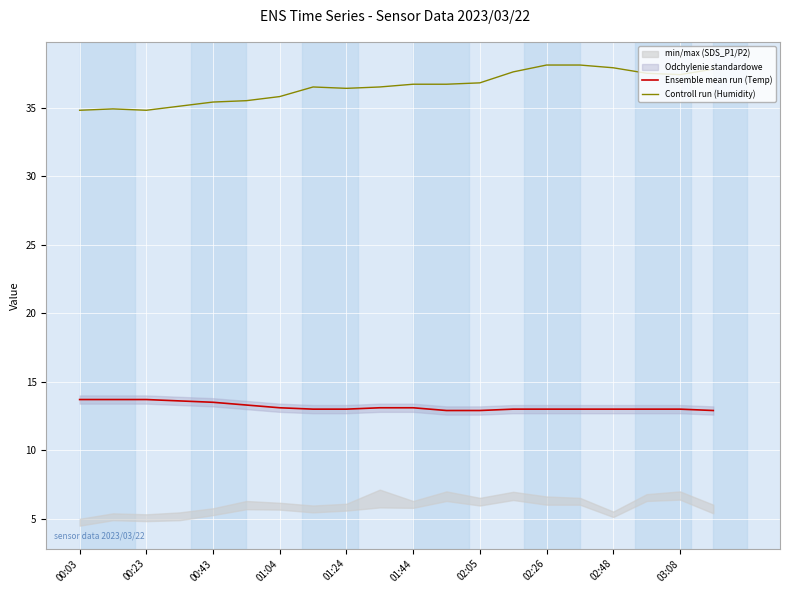

At how many categories does at least one series exceed 35?

17